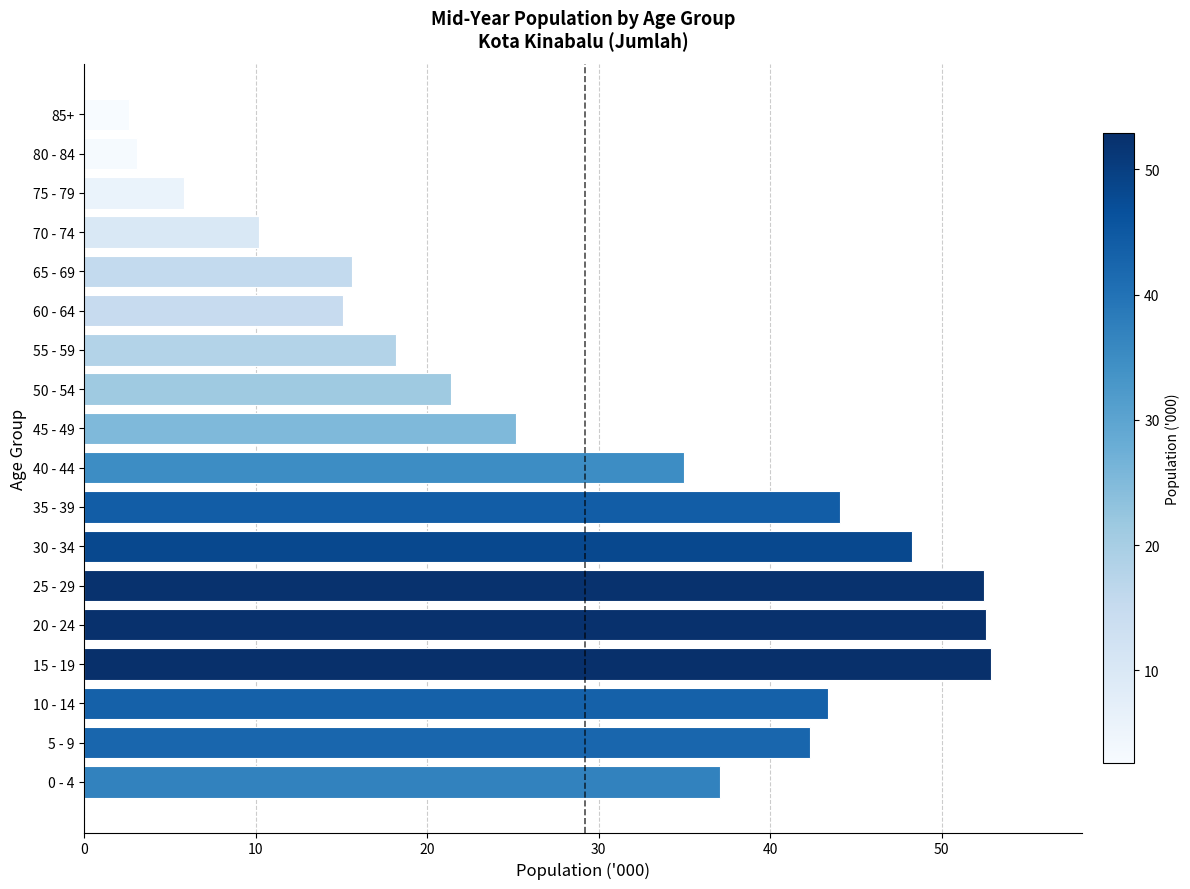

True or false: the data shows 3.1 at 80 - 84.

True